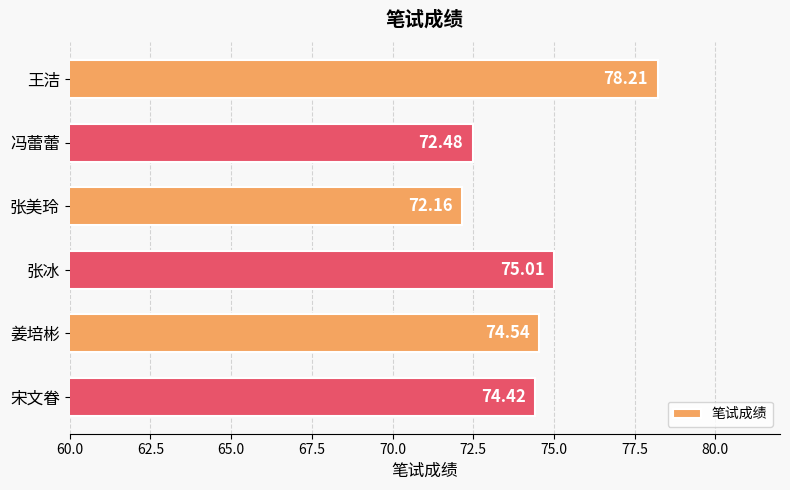

What is the difference between the values at 张冰 and 王洁?

3.2